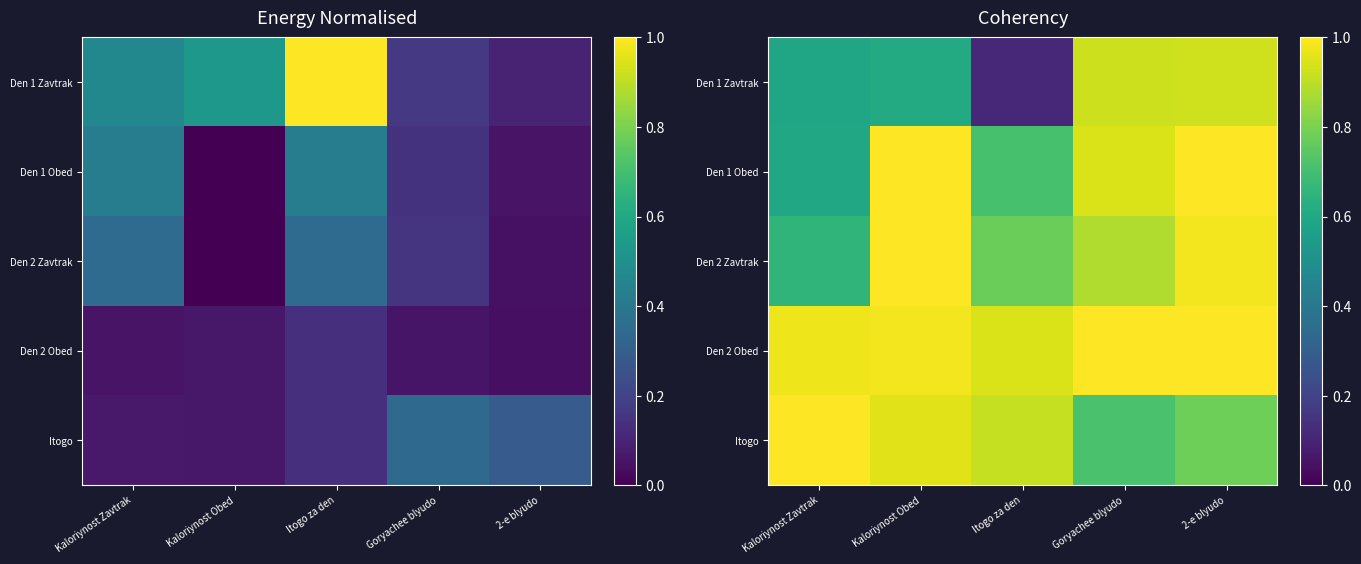

Which category has the lowest value in the Itogo series?

Goryachee blyudo